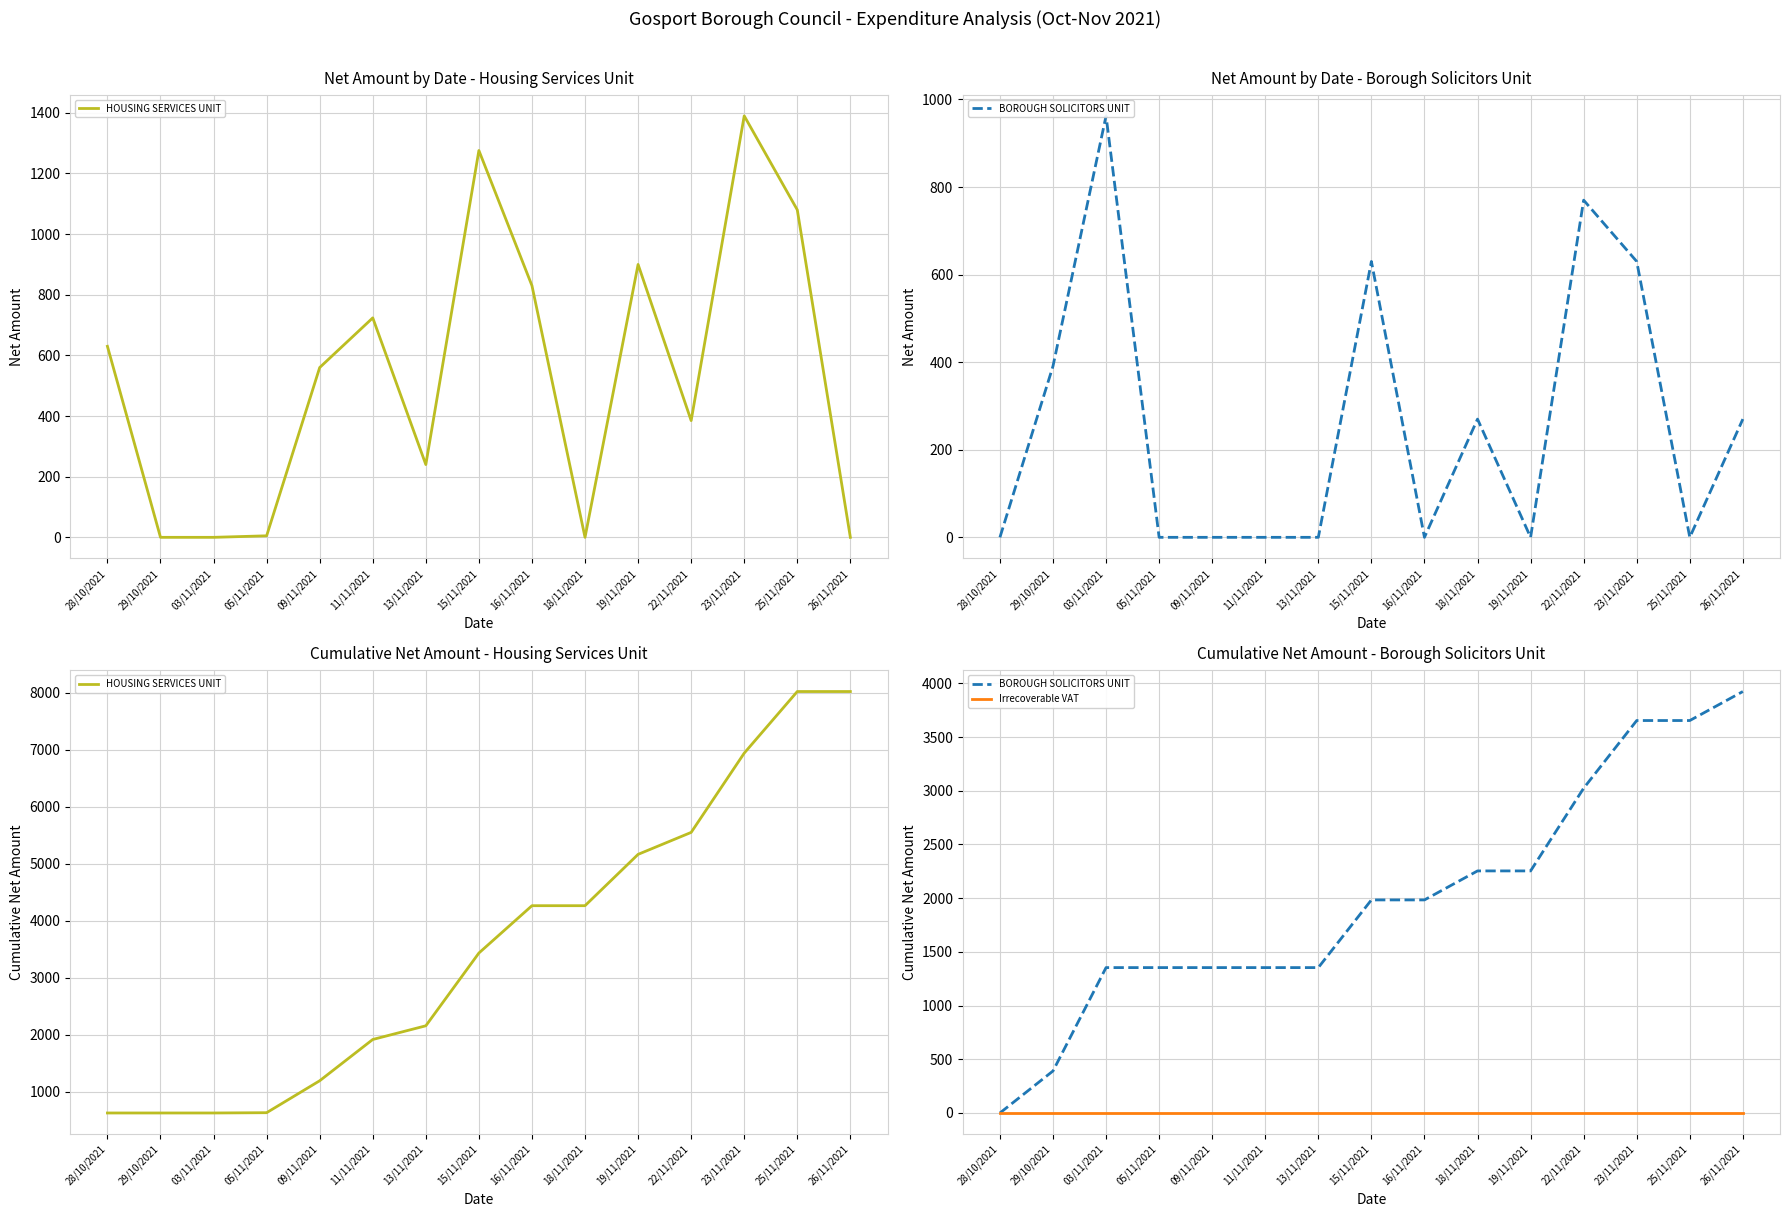

True or false: HOUSING SERVICES UNIT has a value of 630.0 at 29/10/2021.

True